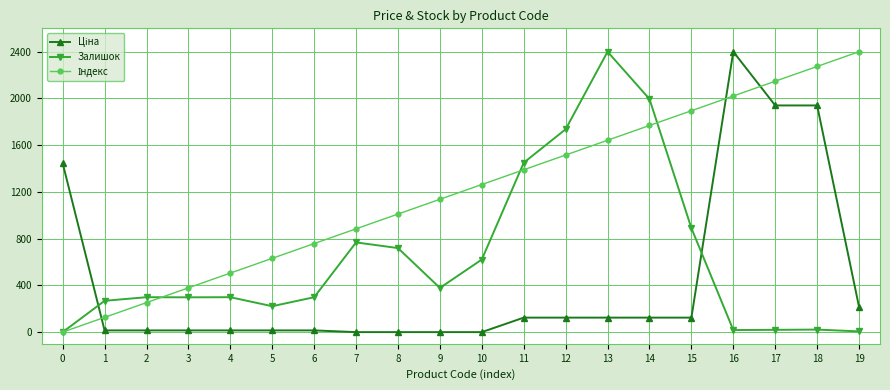

At which category is the sum across all series the highest?

16